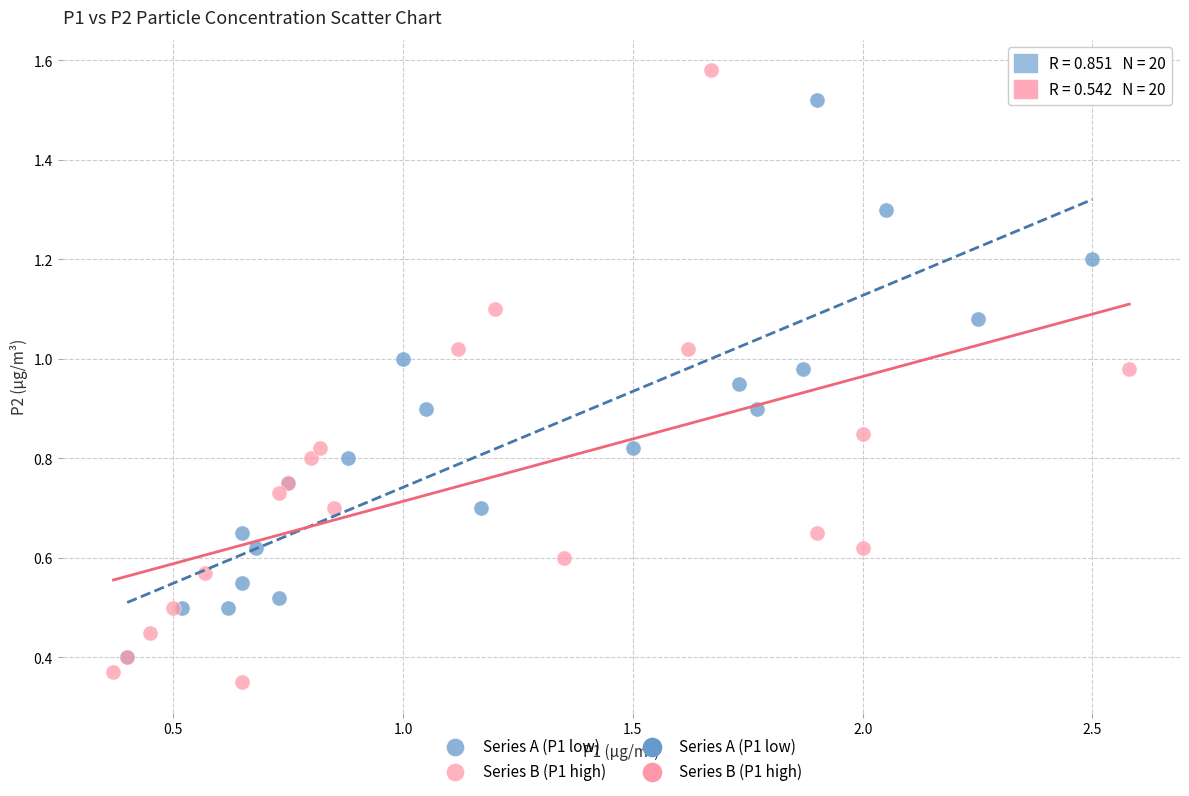

Which series reaches the maximum Y coordinate?

Series B (P1 high)